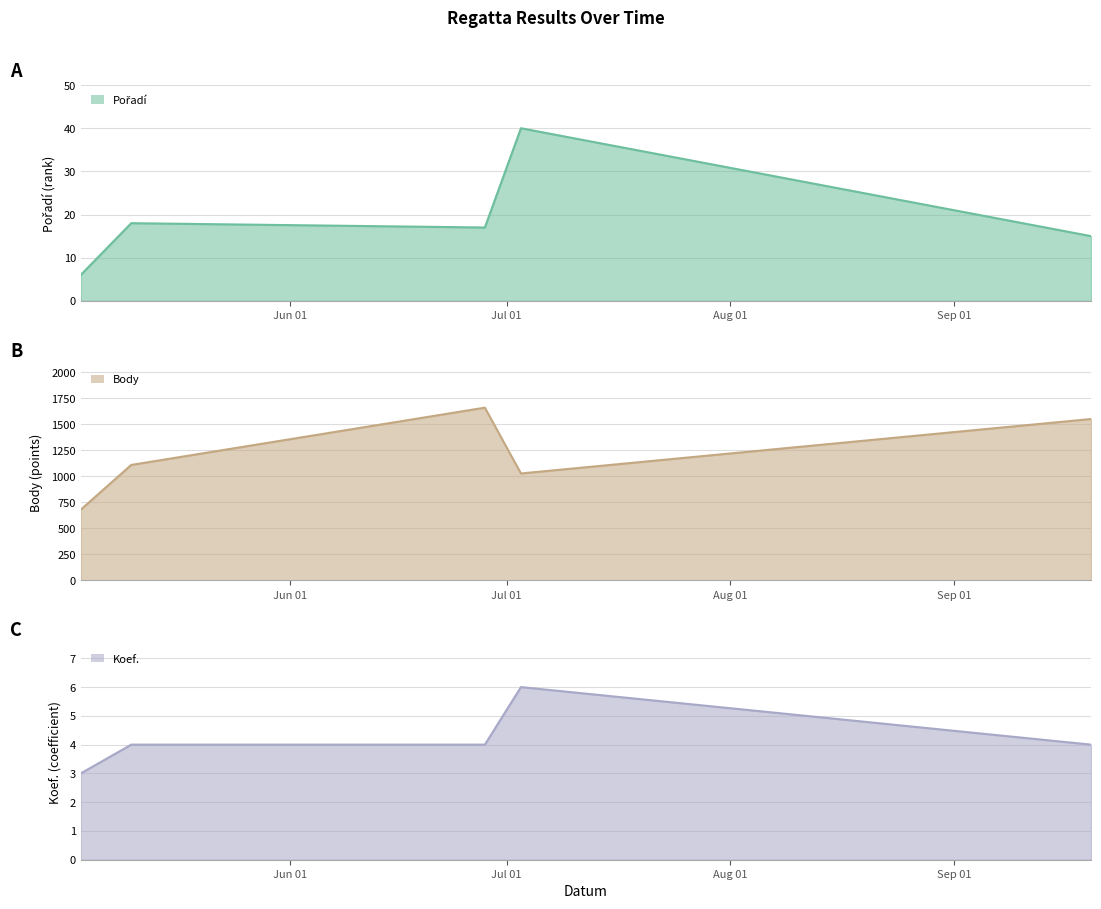

At how many categories does at least one series exceed 1178?

2